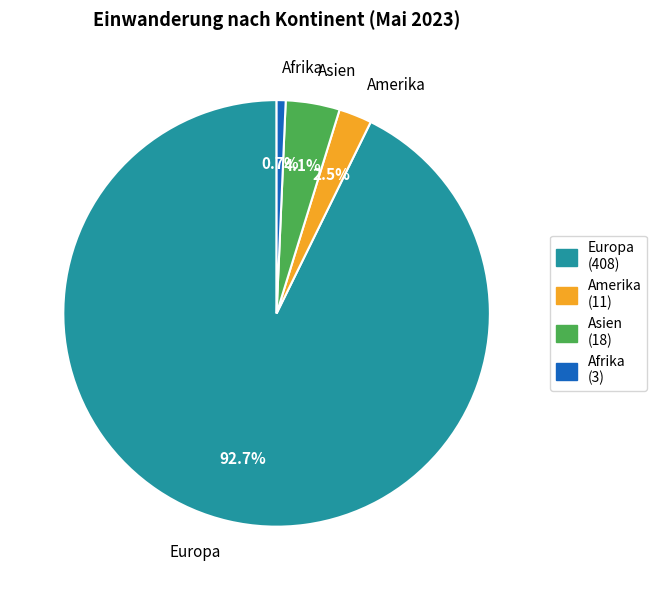

How many slices are in this pie chart?

4